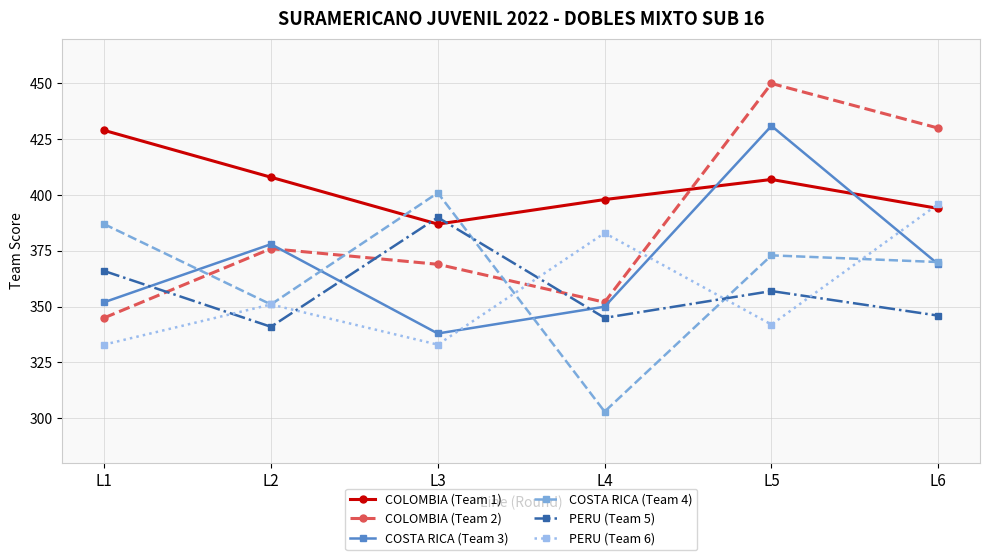

What is the maximum value shown in the chart?

450